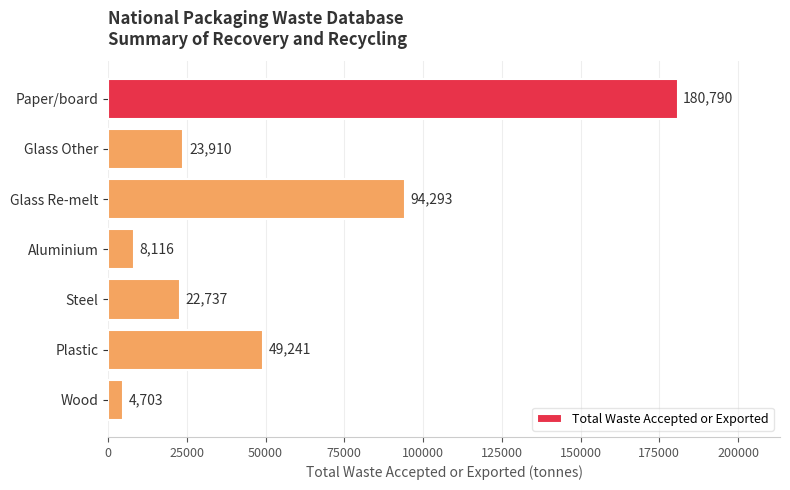

What is the label of the 2nd bar from the top?

Glass Other